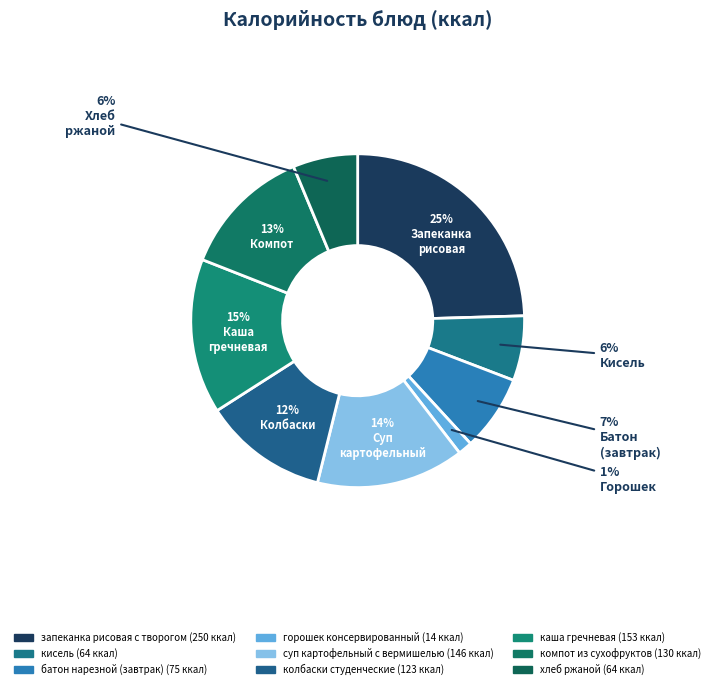

Does батон нарезной (завтрак) represent more than half of the total?

No